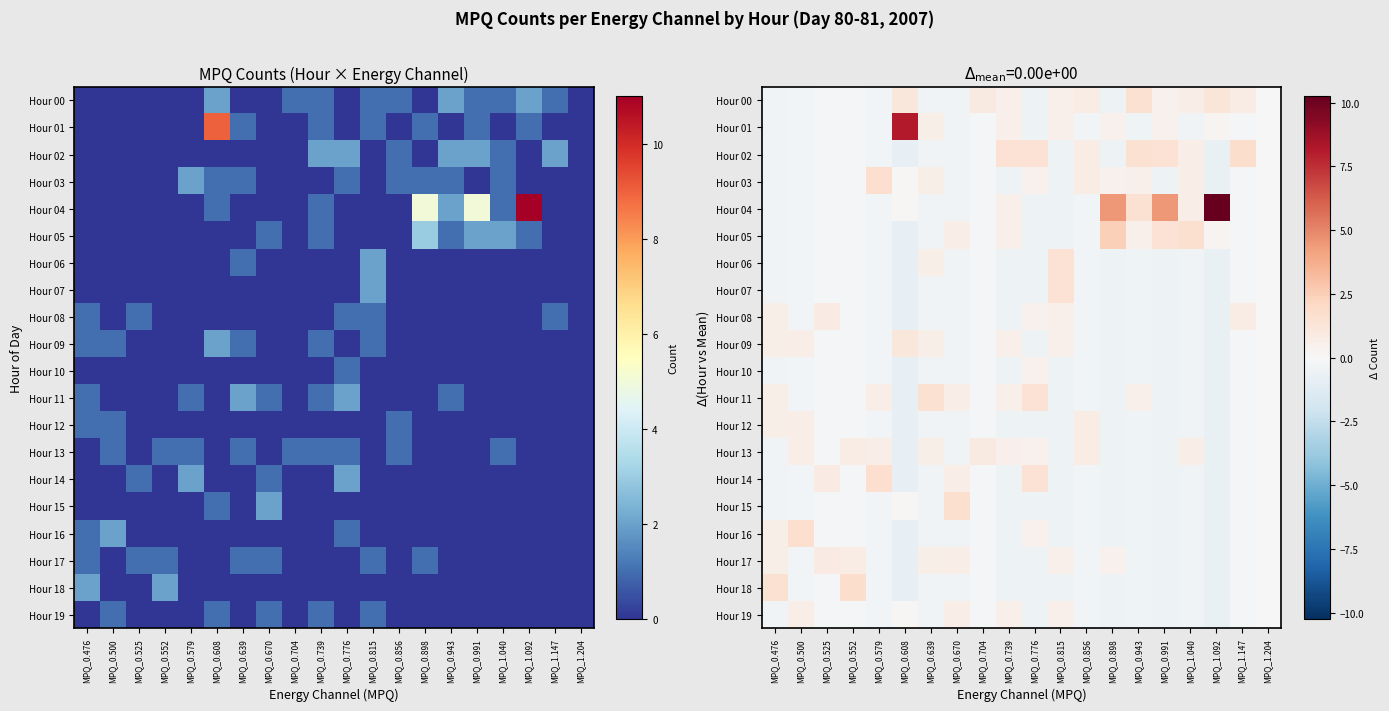

How many negative values does the Hour 12 series have?

16